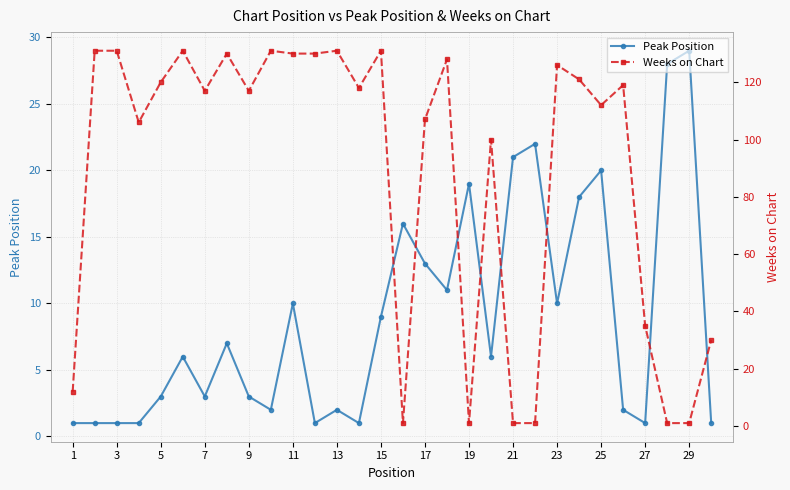

What is the maximum value for Peak Position?

29